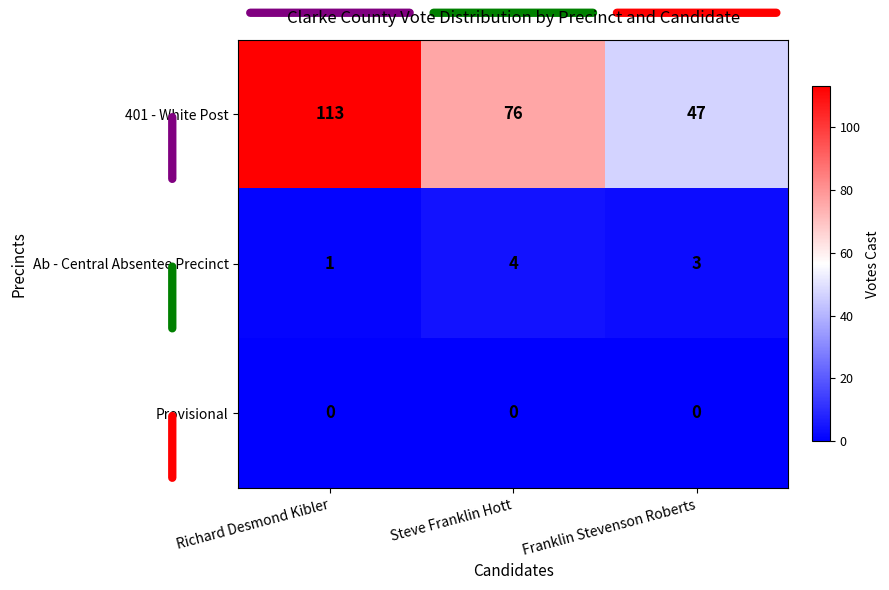

What is the average value of the Ab - Central Absentee Precinct series?

3